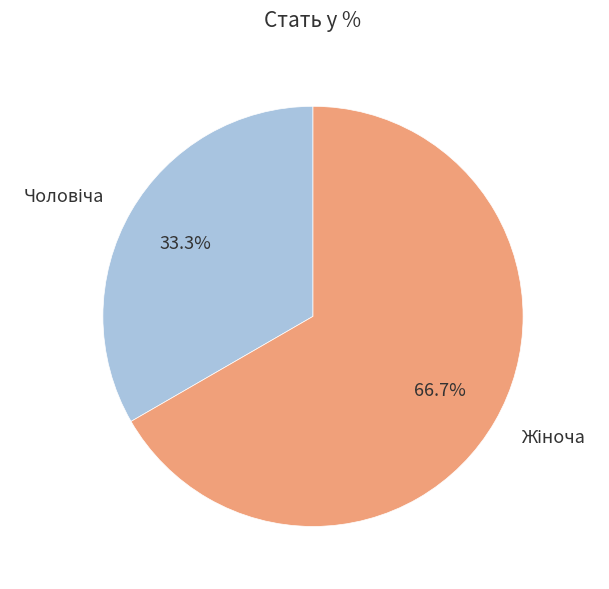

Count the number of slices in the pie.

2